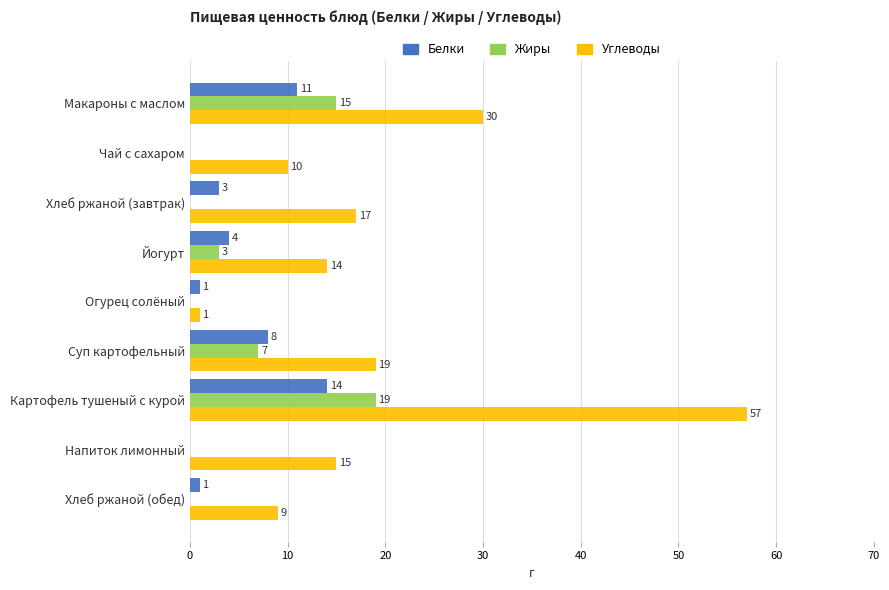

How many data points does each series have?

9